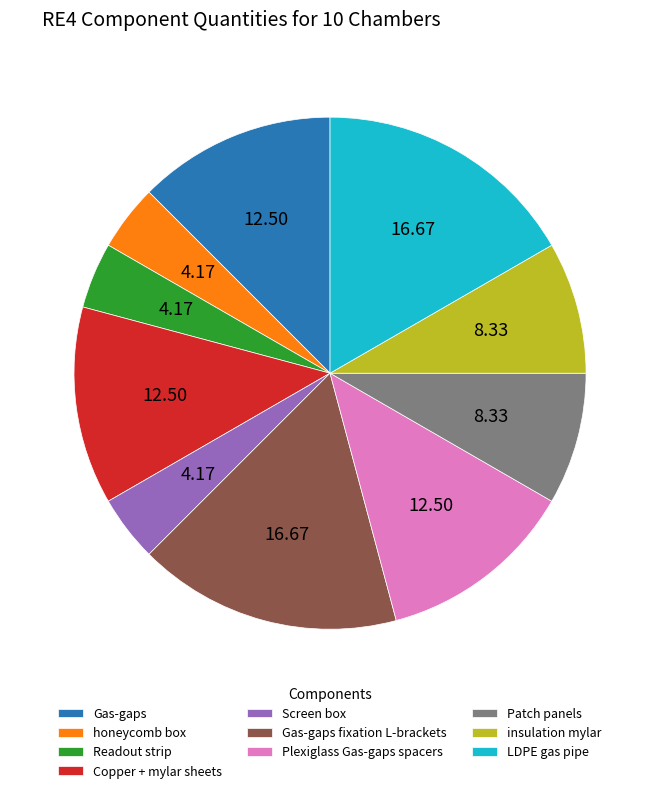

Do Readout strip and Plexiglass Gas-gaps spacers together represent more than half of the pie?

No